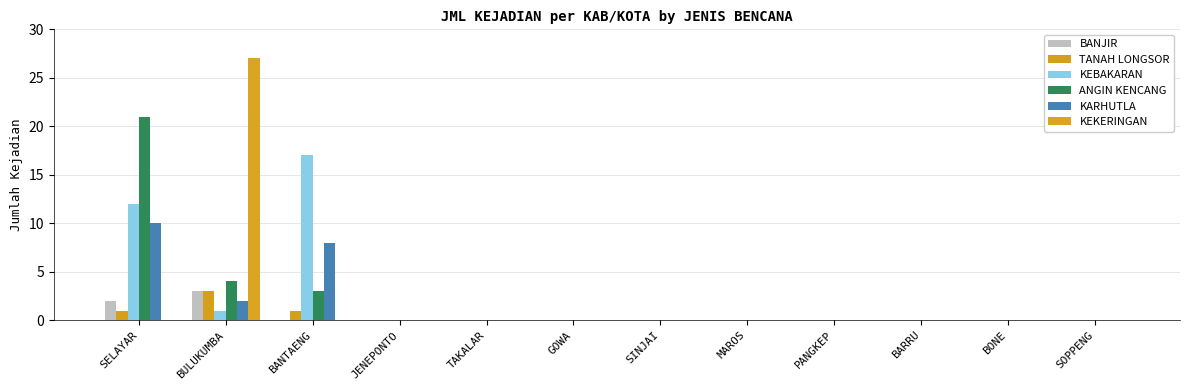

What is the total value across all series at SELAYAR?

46